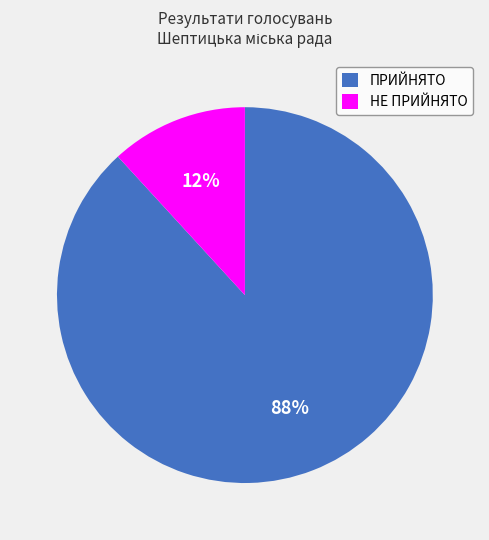

How many segments does this pie chart have?

2